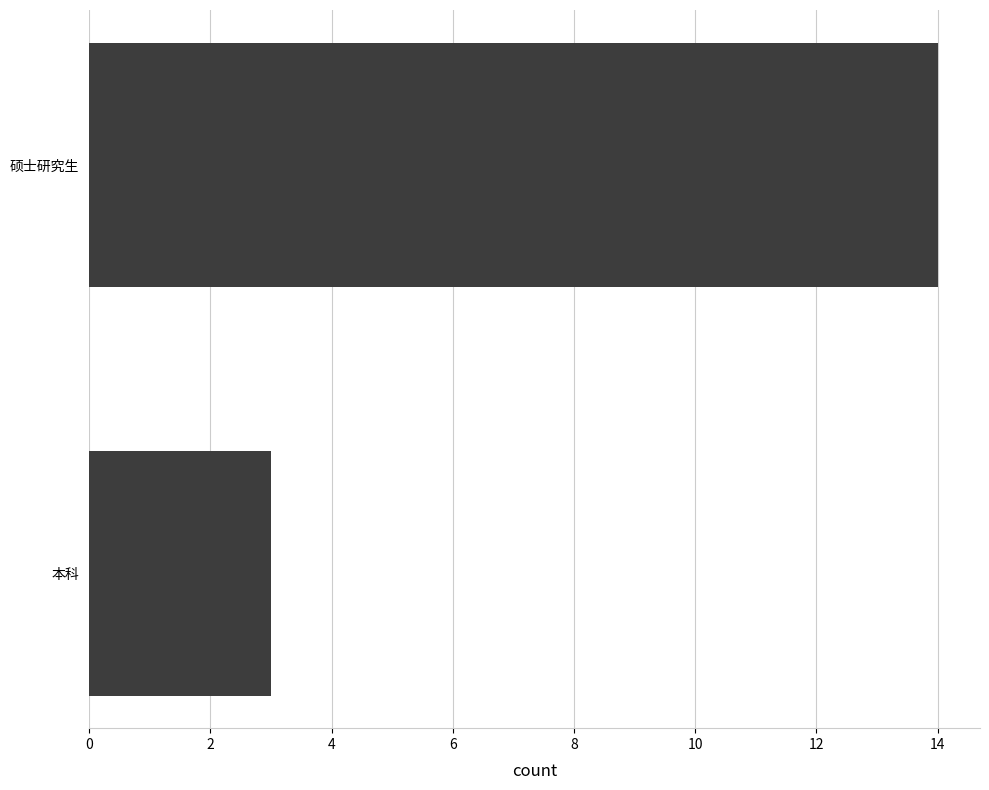

Which has a higher value, 本科 or 硕士研究生?

硕士研究生